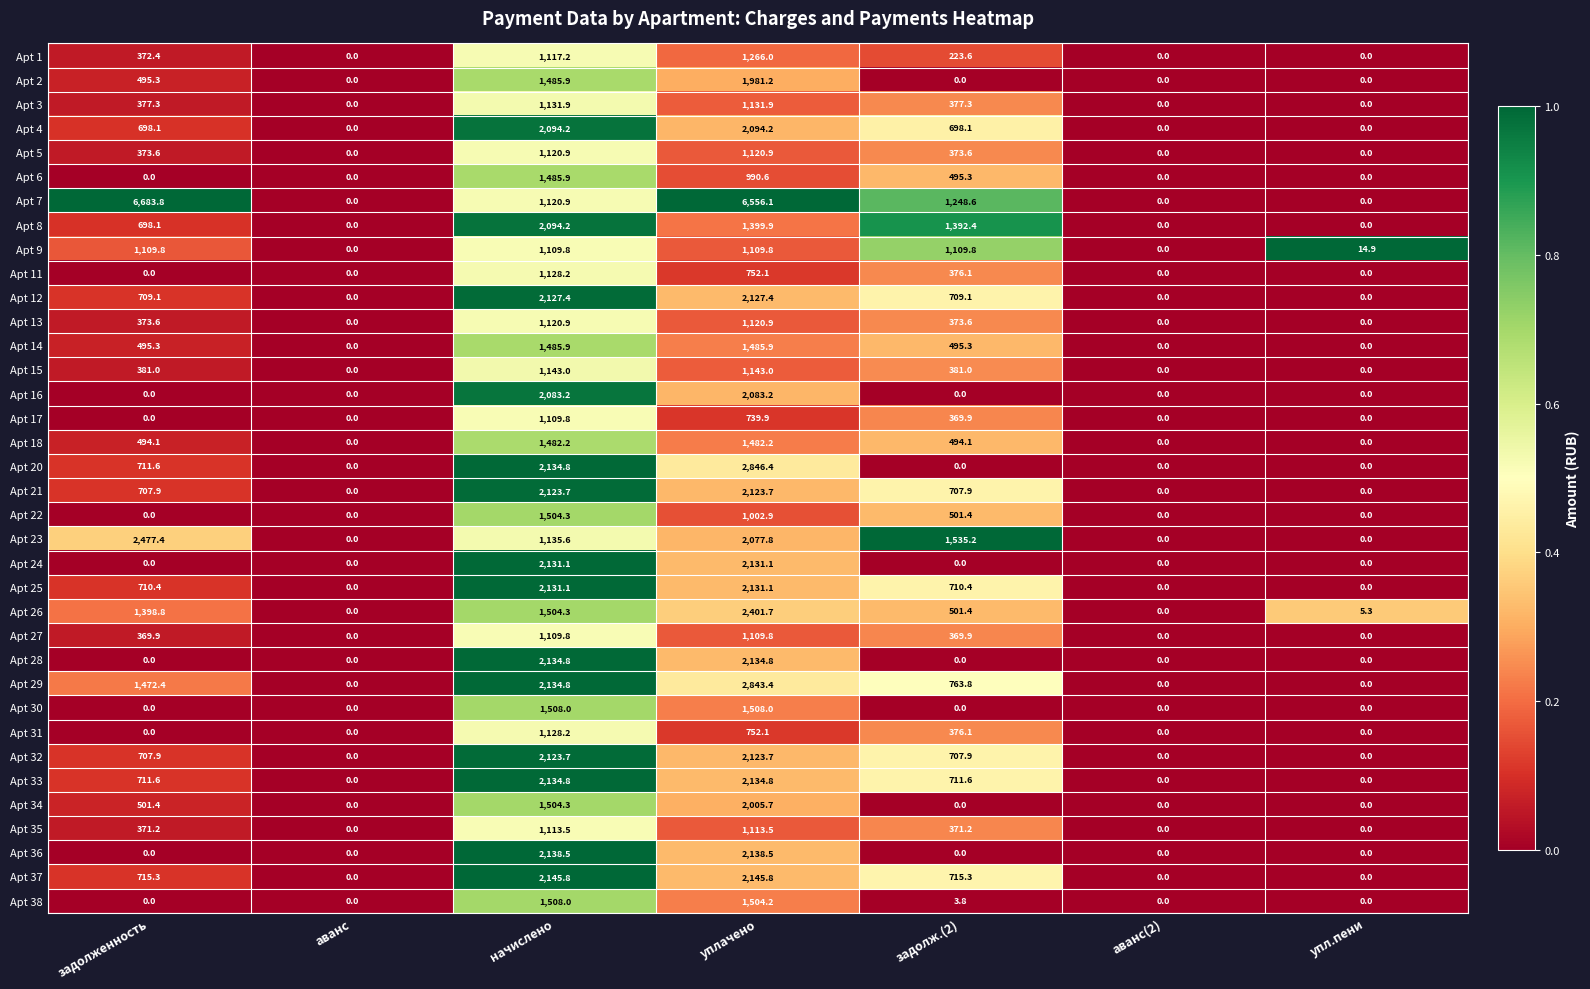

Which category has the highest value across all series?

задолженность